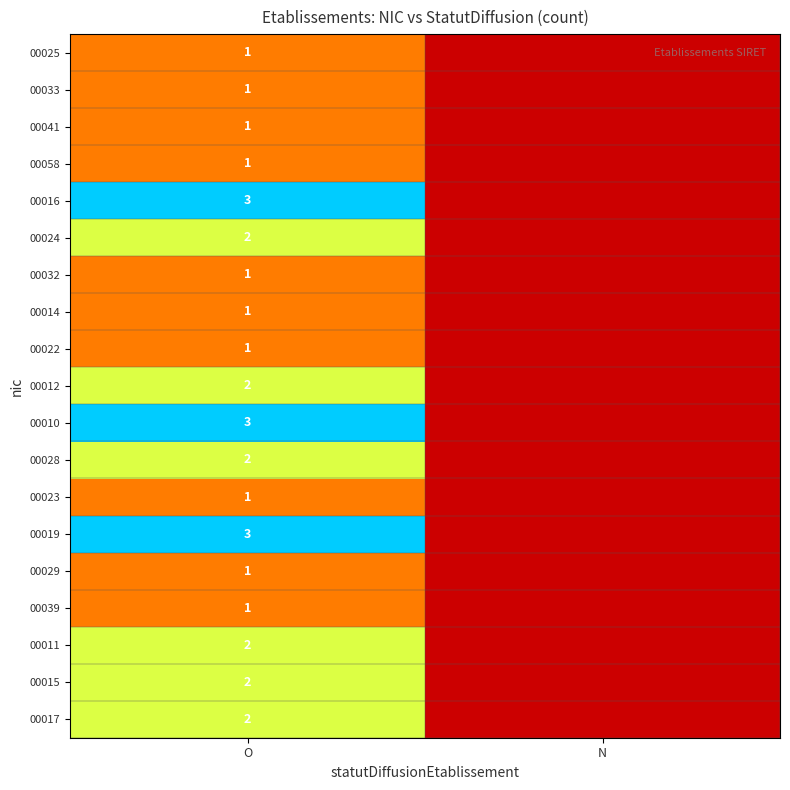

What is the total value across all series at O?

31